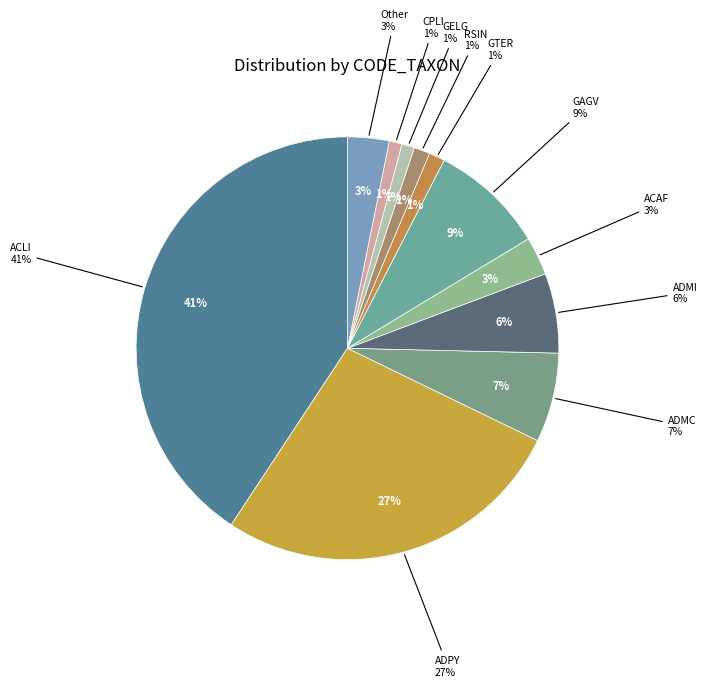

Approximately how many times larger is the value at ADMC compared to GELG?

7.0